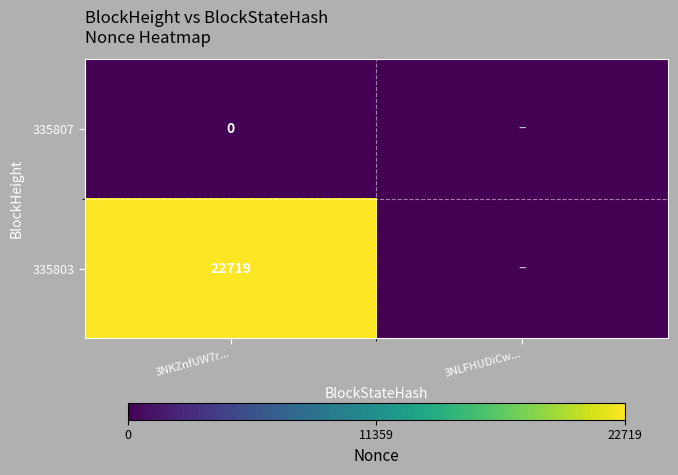

Is the value of 335803 at 3NKZnfUW7r... greater than the value of 335807 at 3NKZnfUW7r...?

Yes